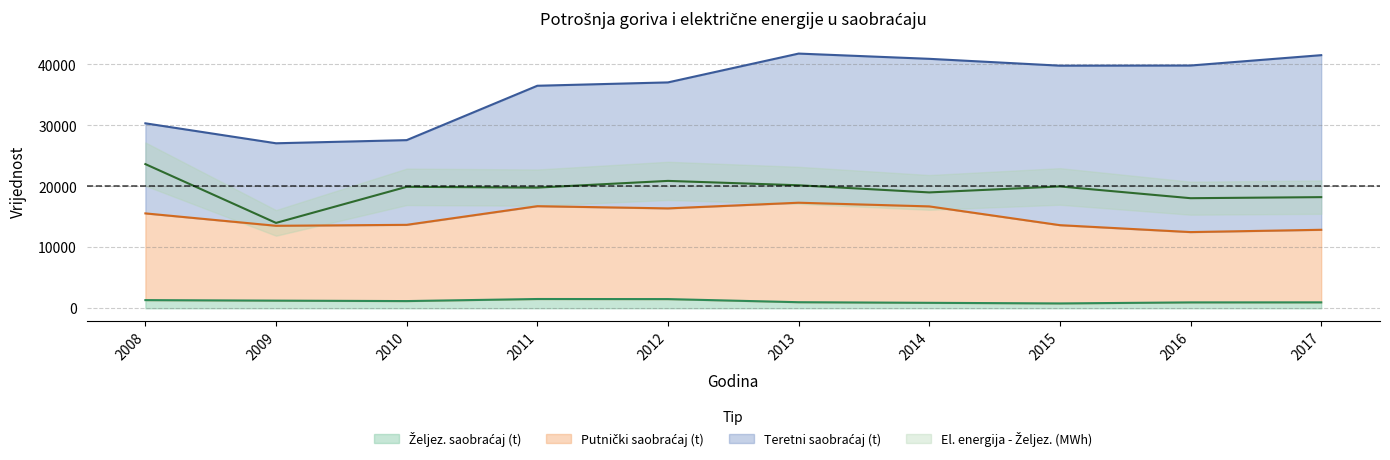

What is the sum of the Željez. saobraćaj (t) values at 2015 and 2017?

1776